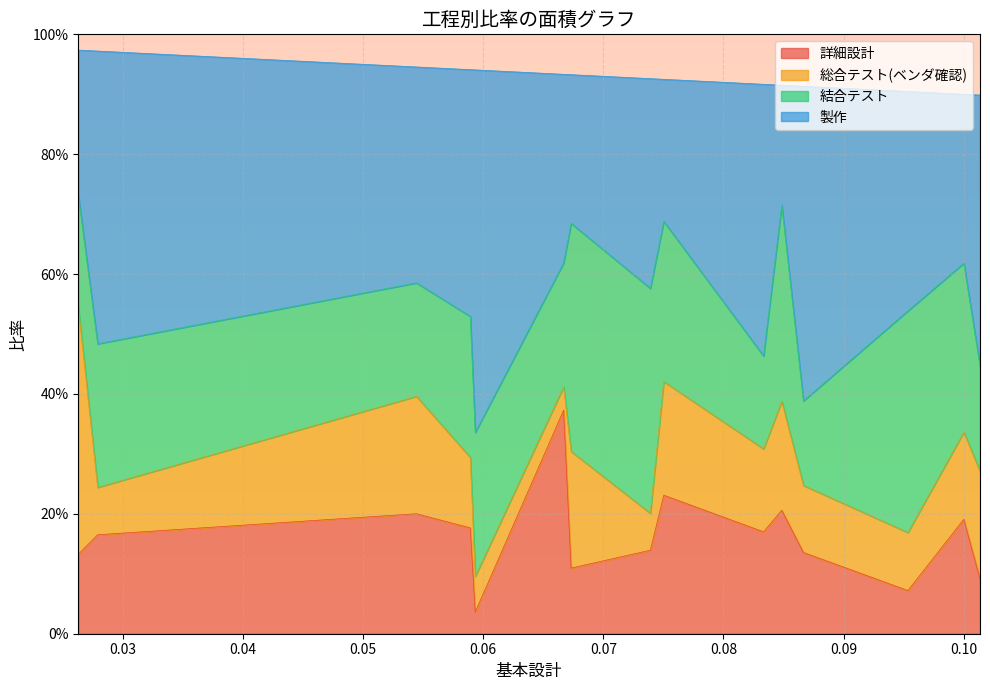

What is the sum of all 製作 values?

8.4